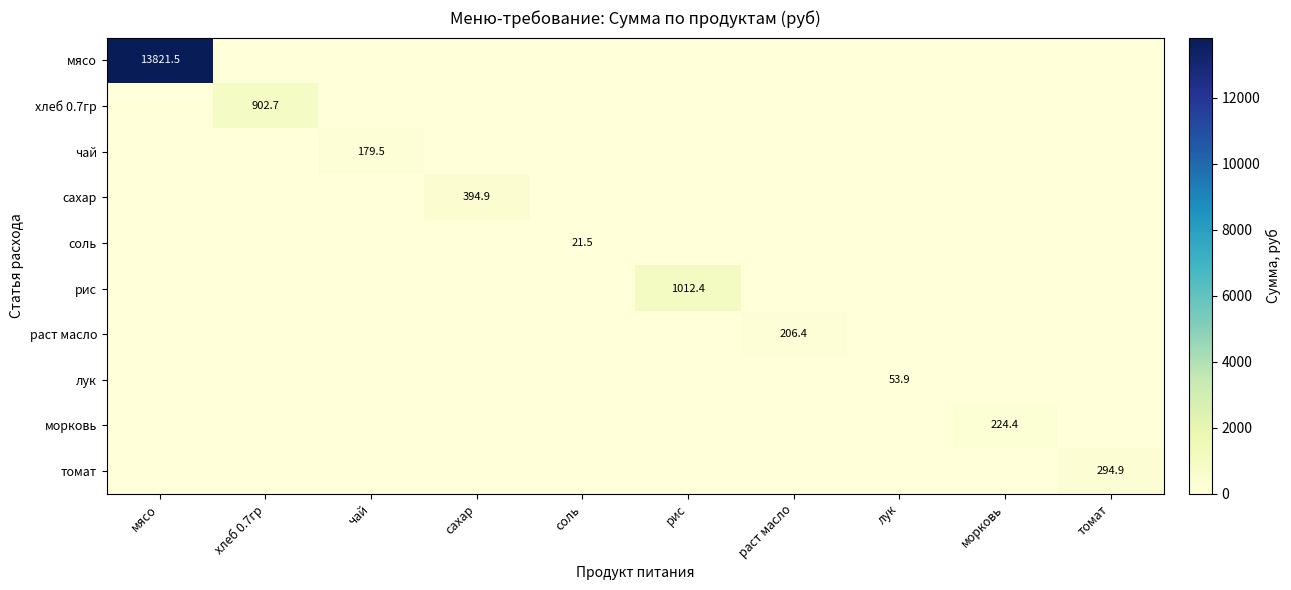

True or false: морковь has a value of 0.0 at соль.

True